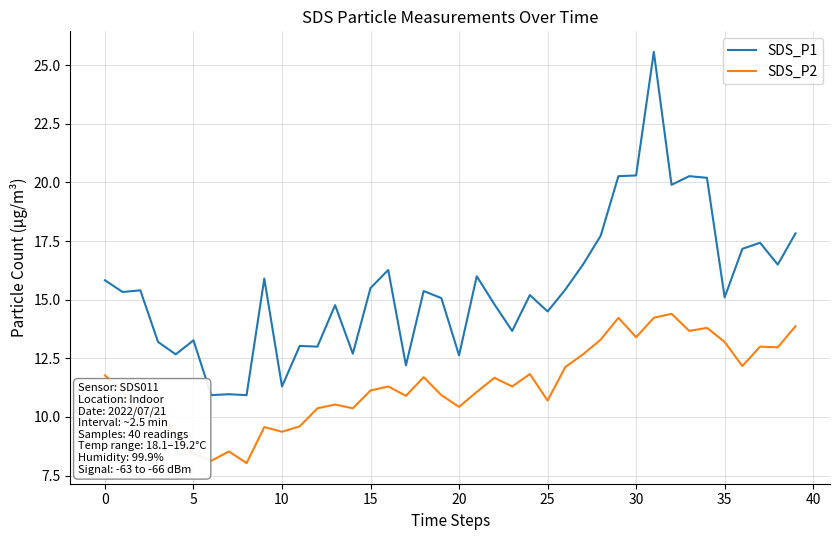

True or false: SDS_P2 and SDS_P1 cross at least once.

False